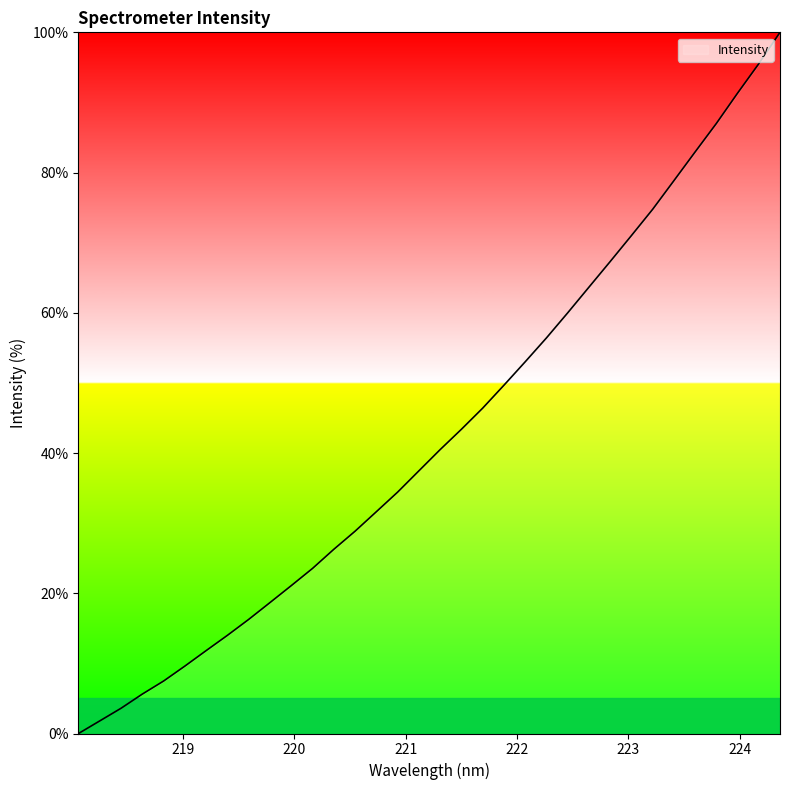

What is the difference between the second highest and second lowest values?

93.7